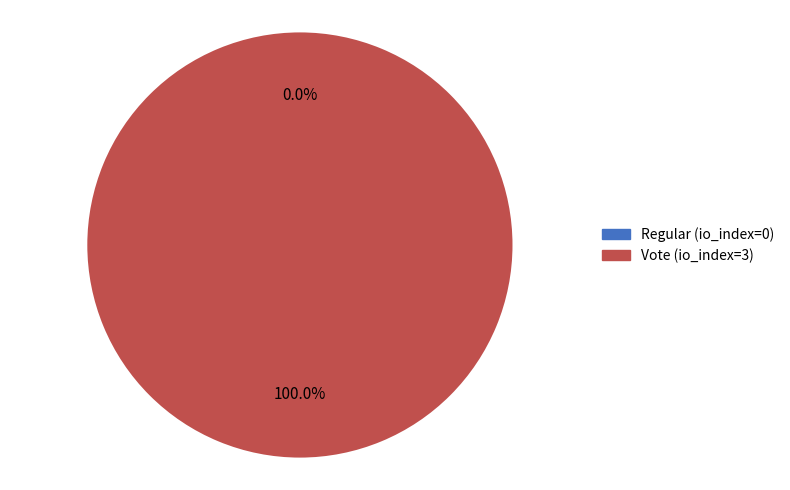

To the nearest percent, what is the average slice percentage?

50%